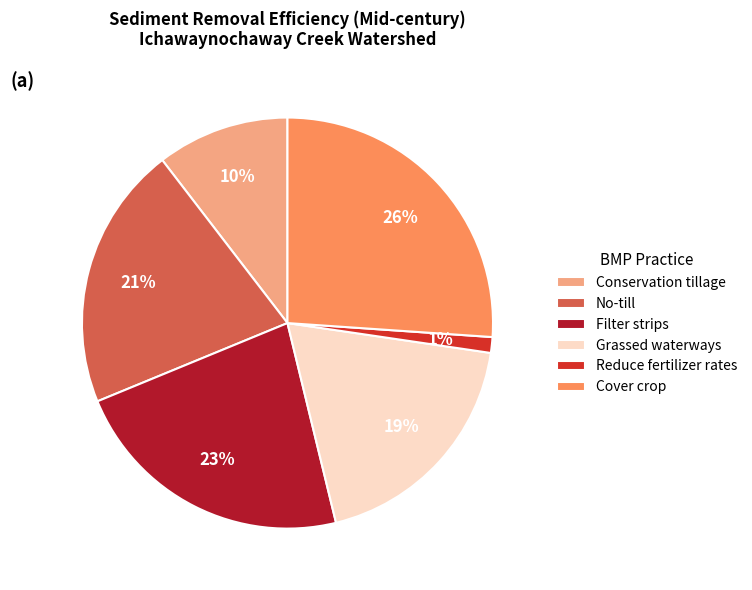

Is there any slice that represents more than half of the pie?

No